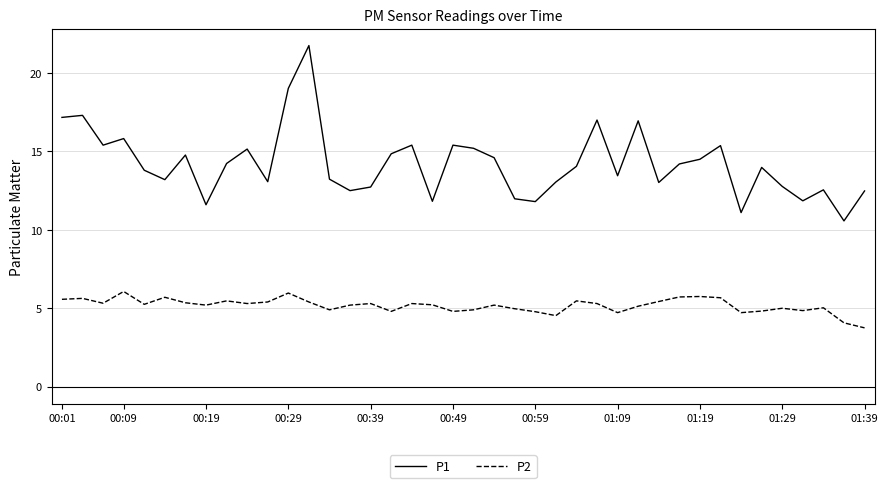

List the series in order of their overall mean, lowest first.

P2, P1